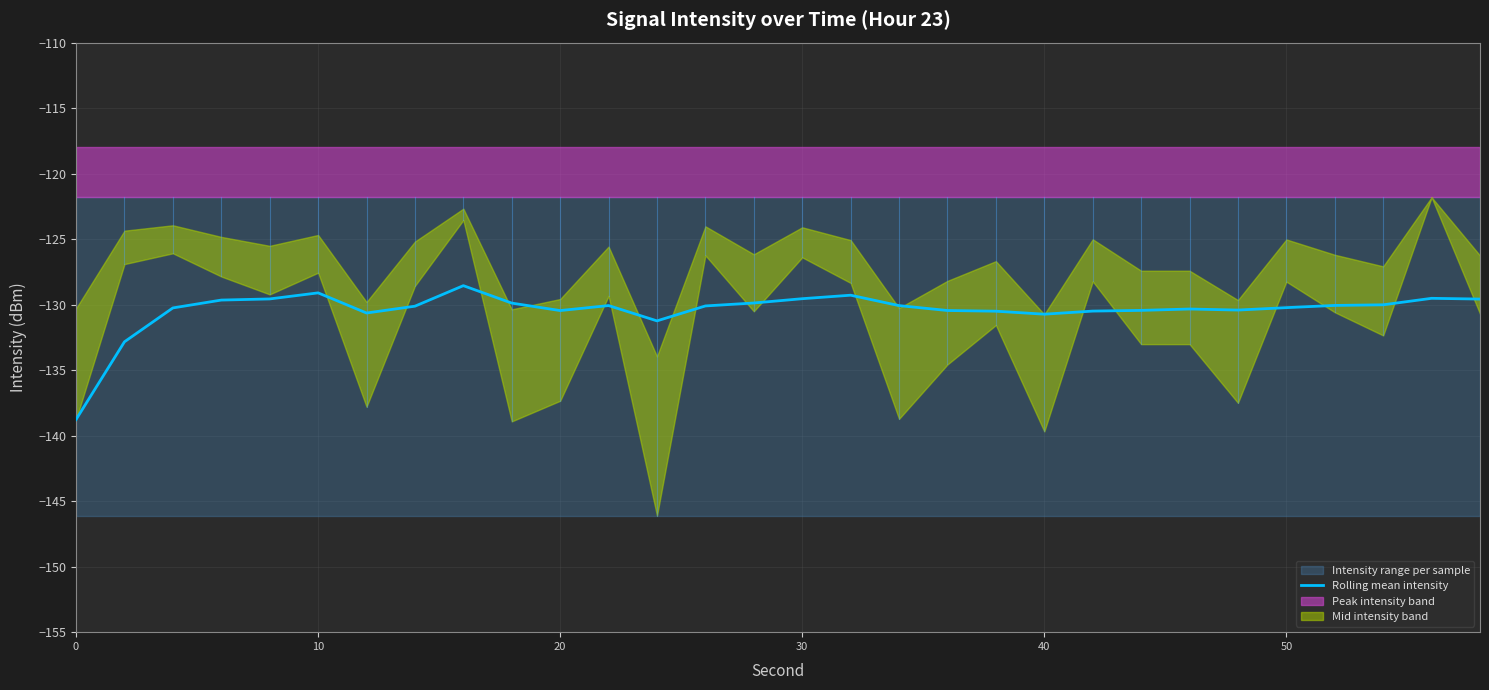

What is the minimum value for Rolling mean intensity?

-138.8